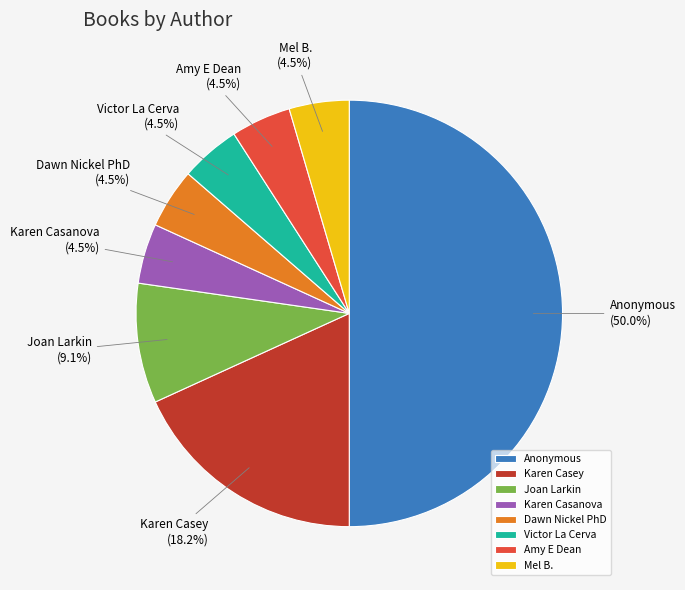

What is the largest slice in the pie chart?

Anonymous